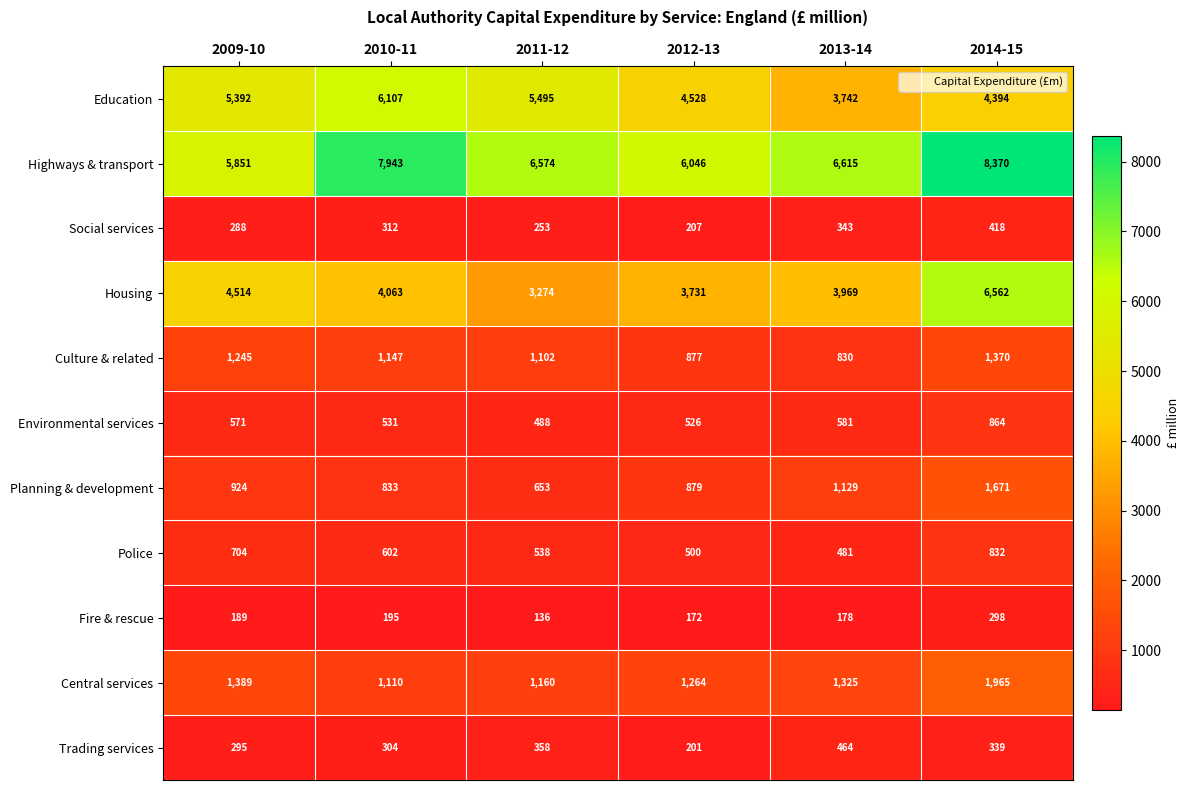

The Highways & transport series shows 6574 at 2011-12. True or false?

True